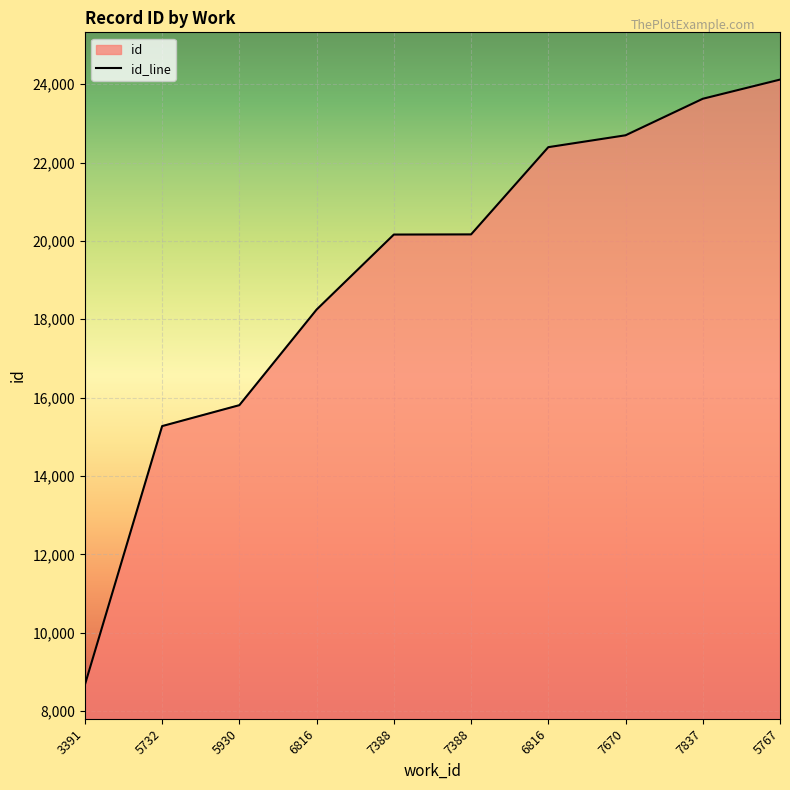

How many values are below 20166?

5